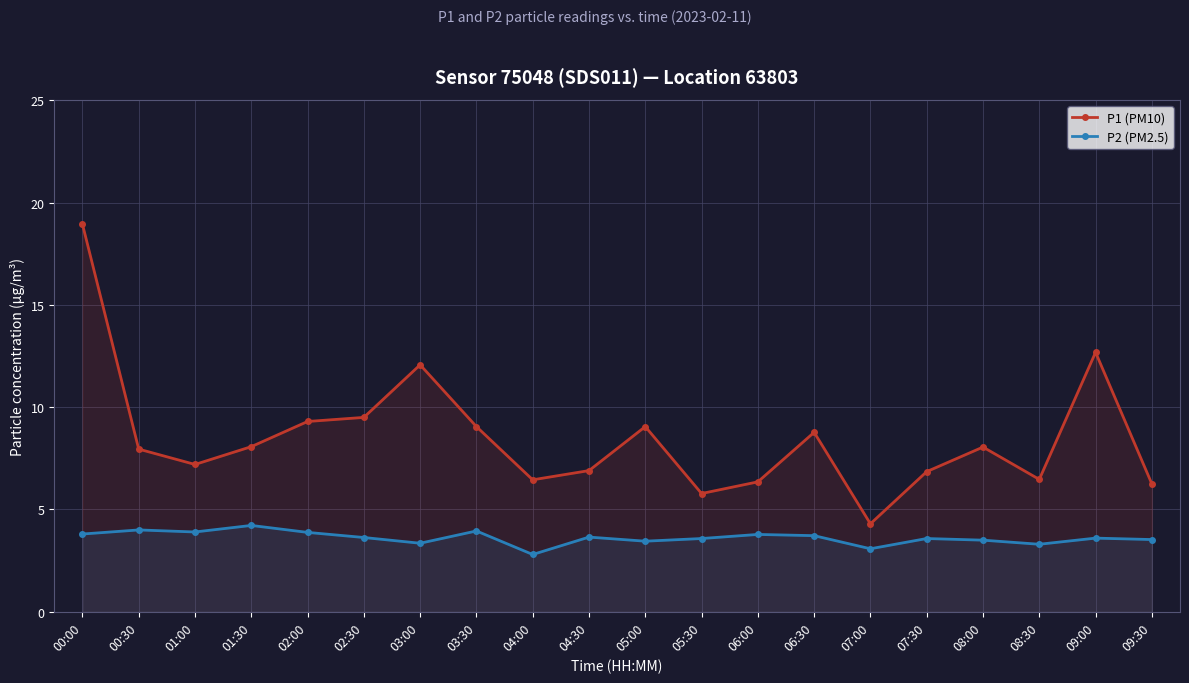

Rank the series by their maximum value, from lowest to highest.

P2 (PM2.5), P1 (PM10)